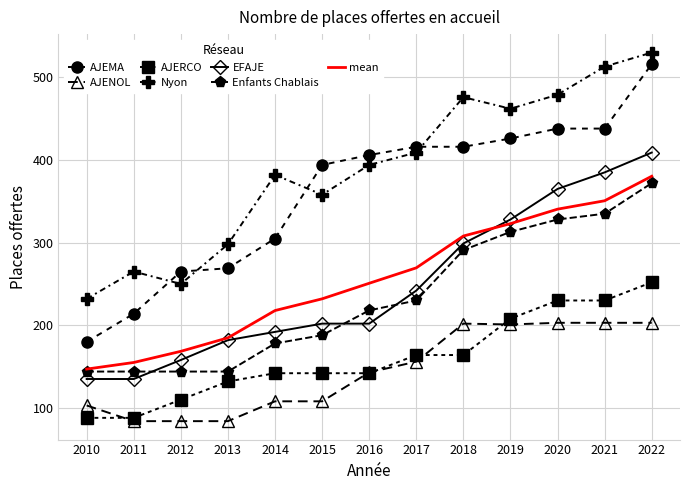

How many values in the AJERCO series are below 142?

4